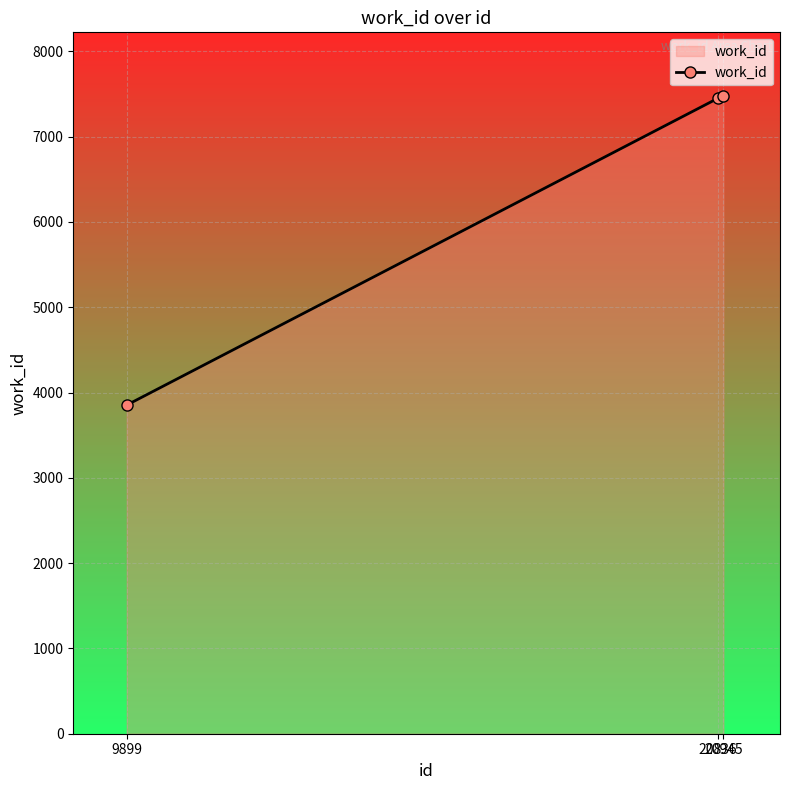

What is the sum of all values?

18775